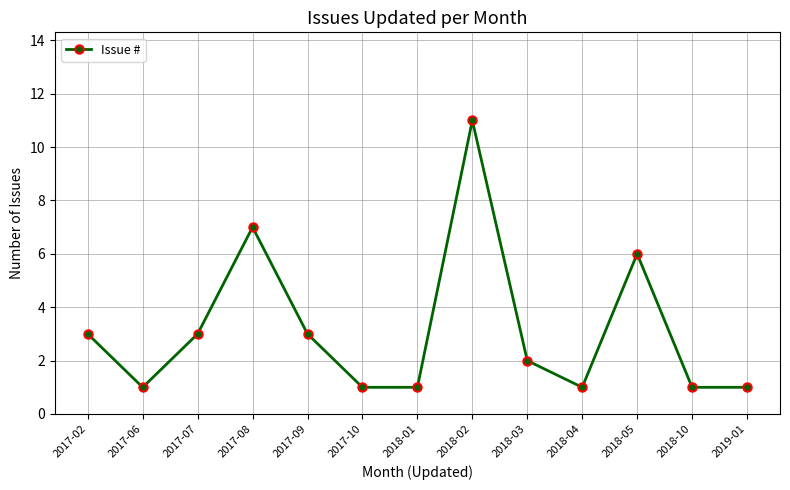

How many values are below 2?

6